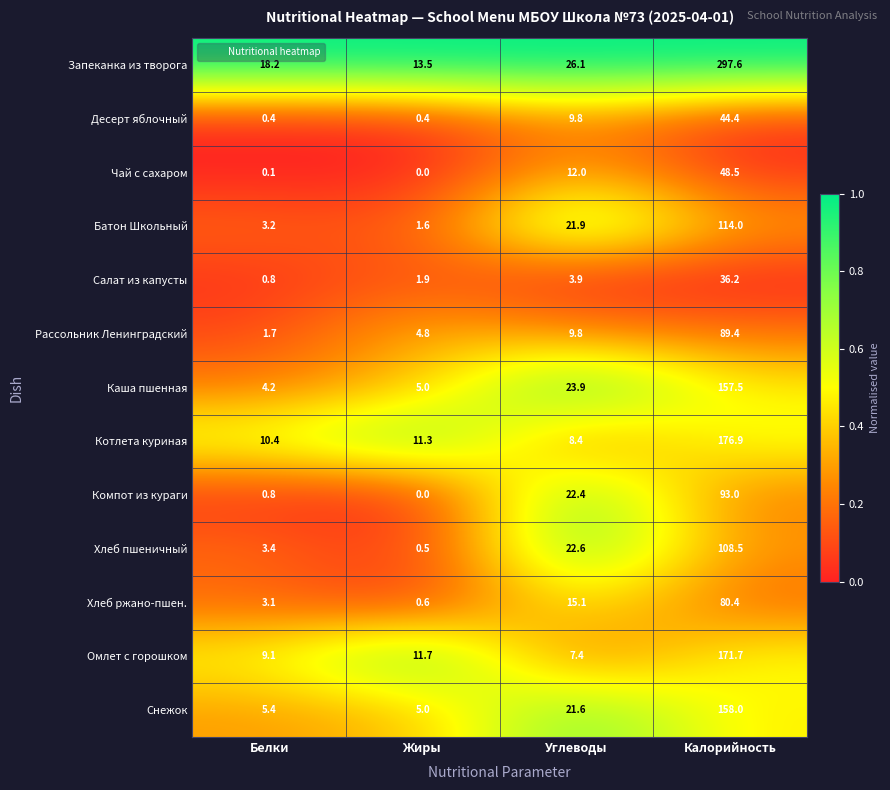

Read the Хлеб пшеничный value at Калорийность.

108.5